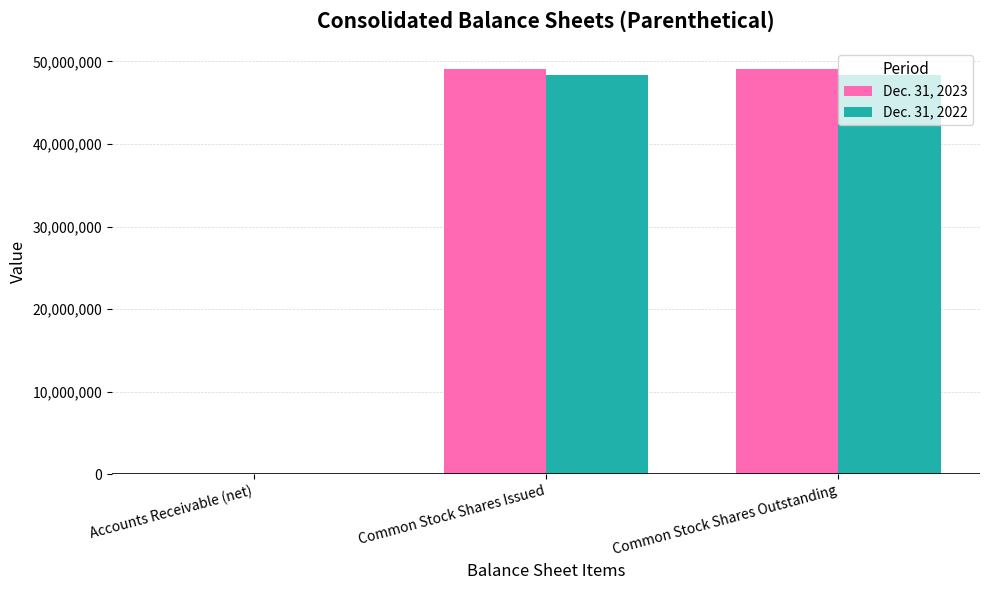

How many data points does each series have?

3